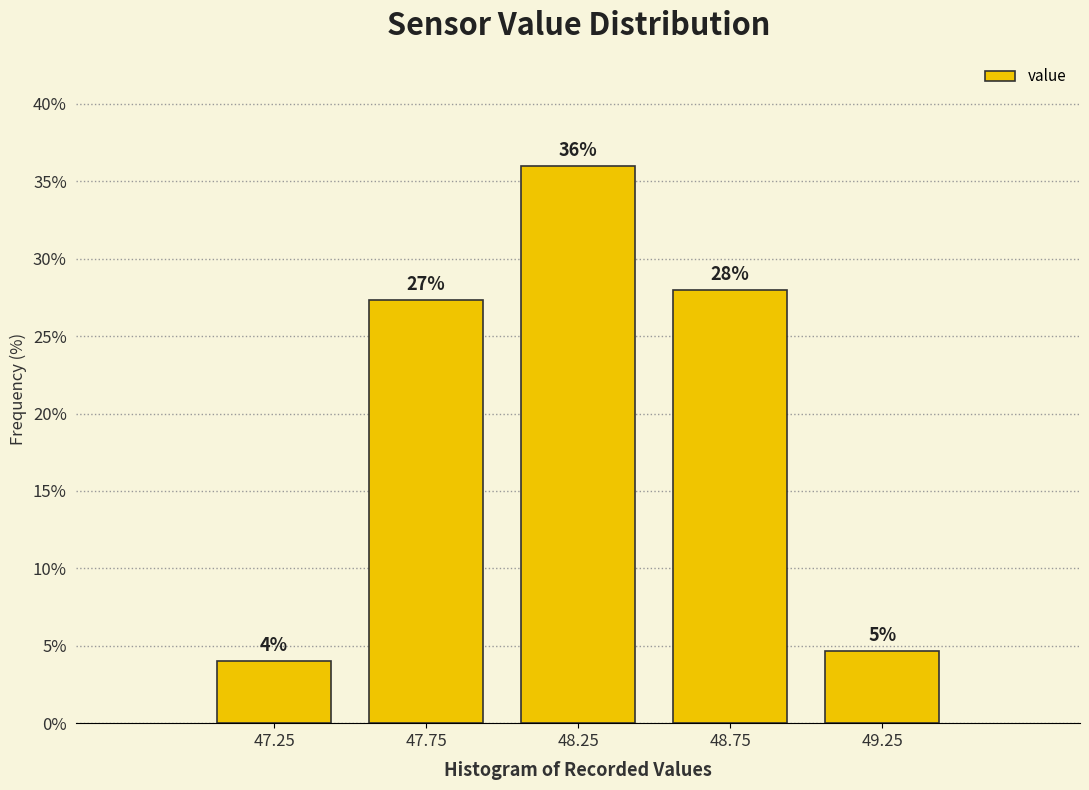

Over which range of the x-axis is the bar tallest?

48.0 to 48.5